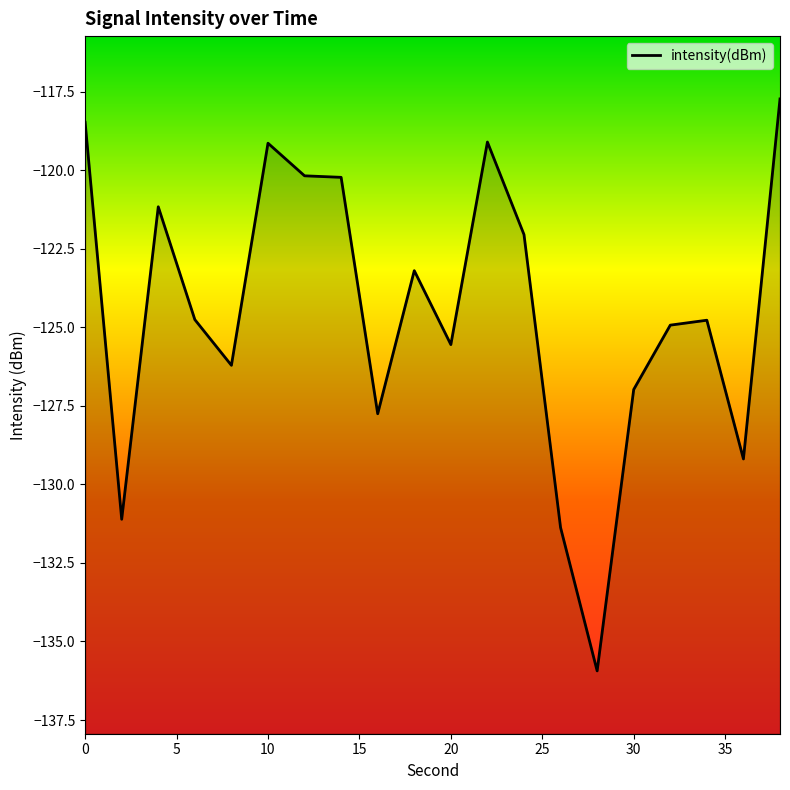

Where is the data nearest to the value -126?

8